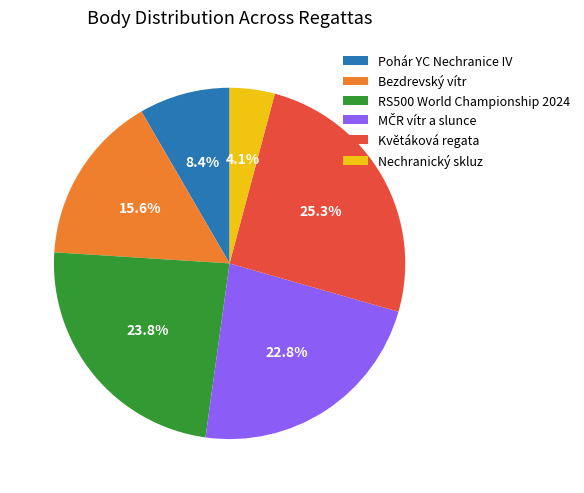

What is the largest slice in the pie chart?

Květáková regata